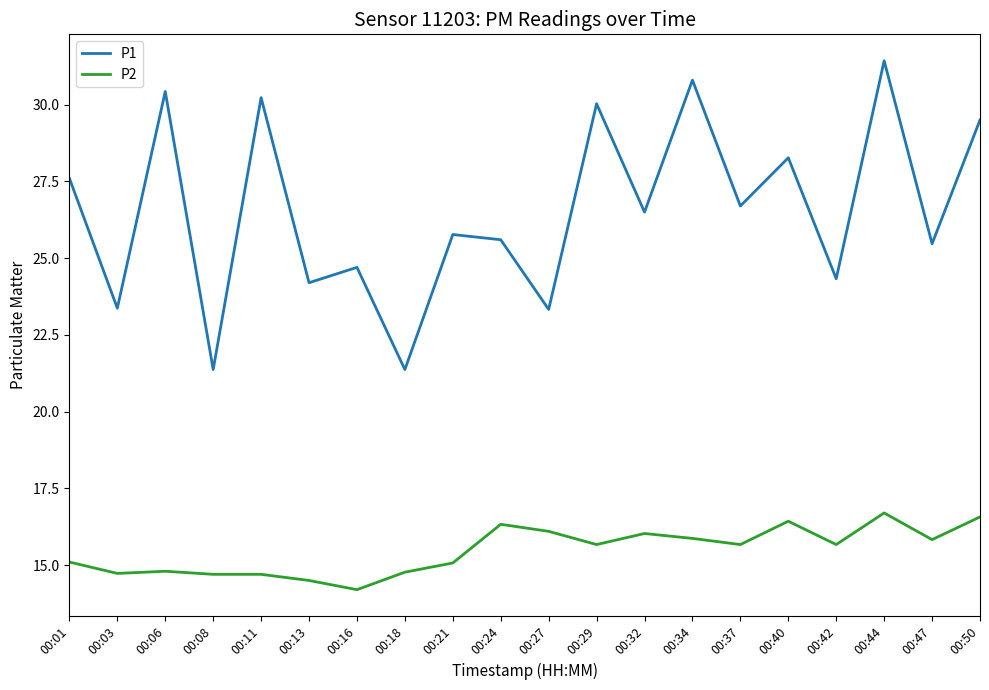

True or false: P1 has more than 2 points higher than both neighbors.

True